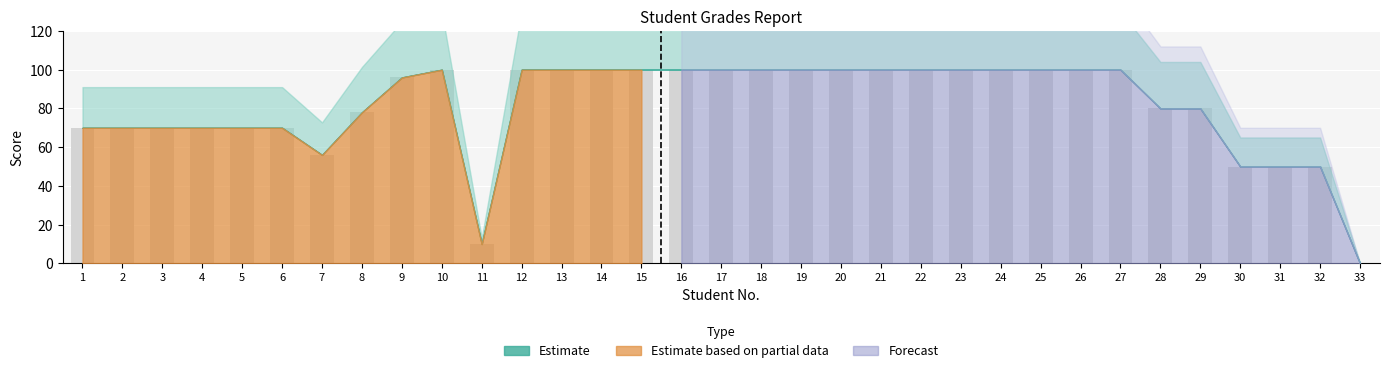

Between 2 and 13, which is larger?

13